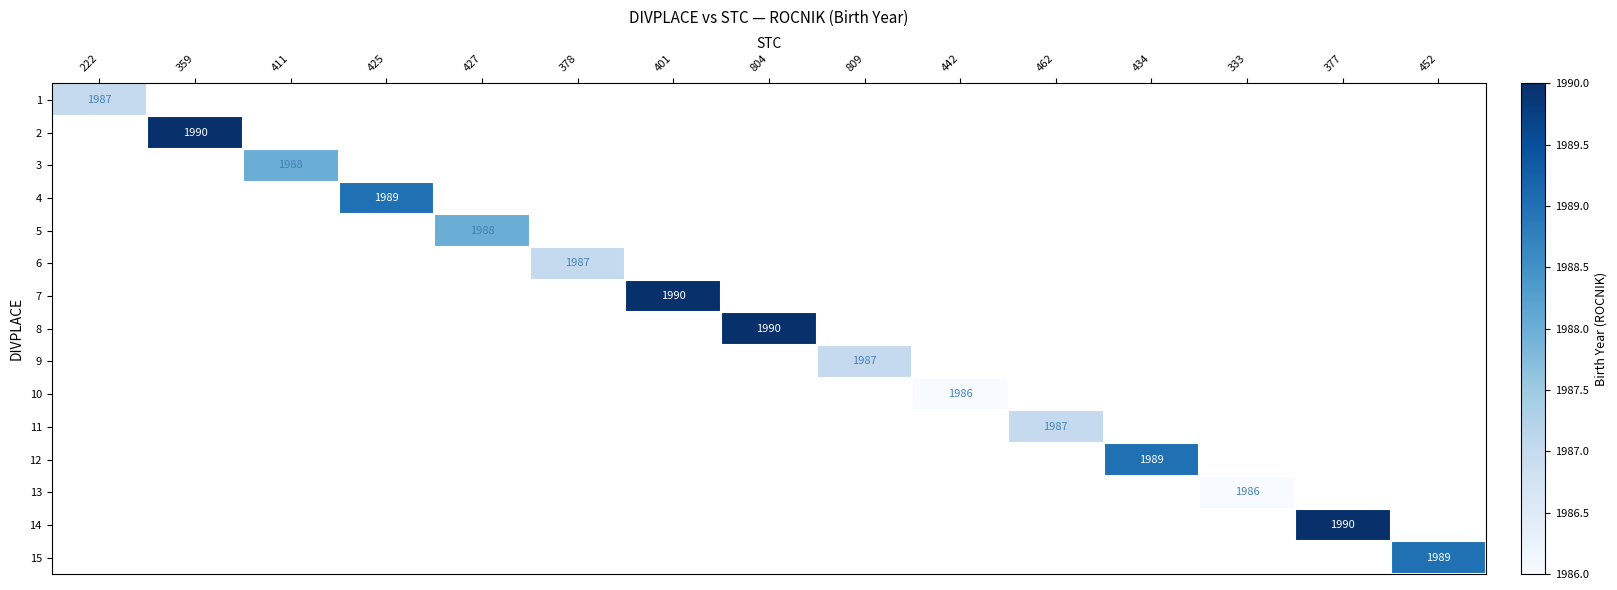

The value of 6 at 378 is 747. True or false?

False